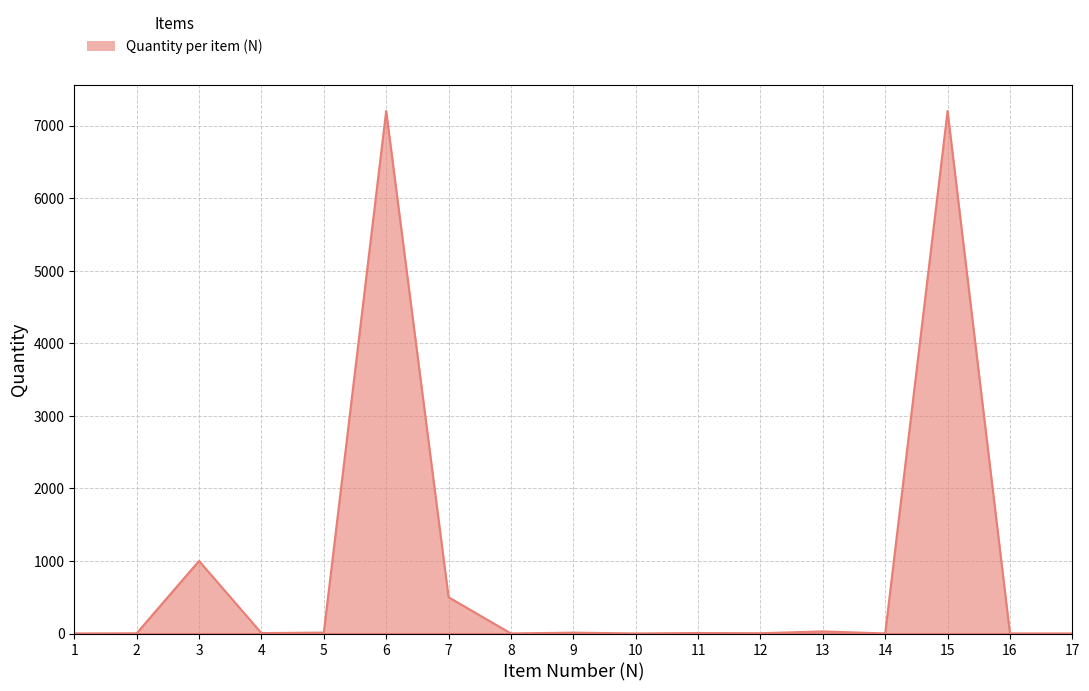

Count the number of data series in this chart.

1